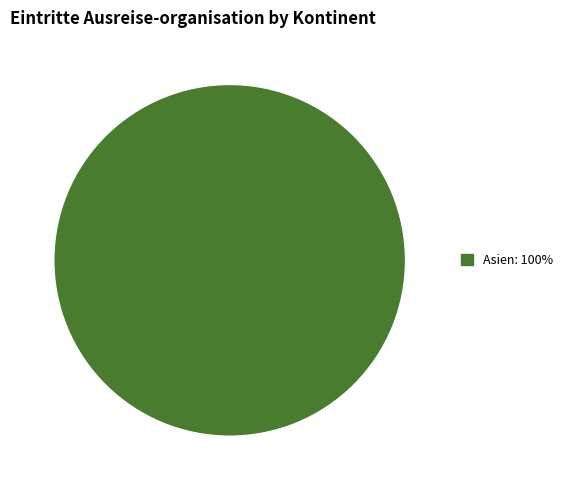

Does any single category account for the majority?

Yes